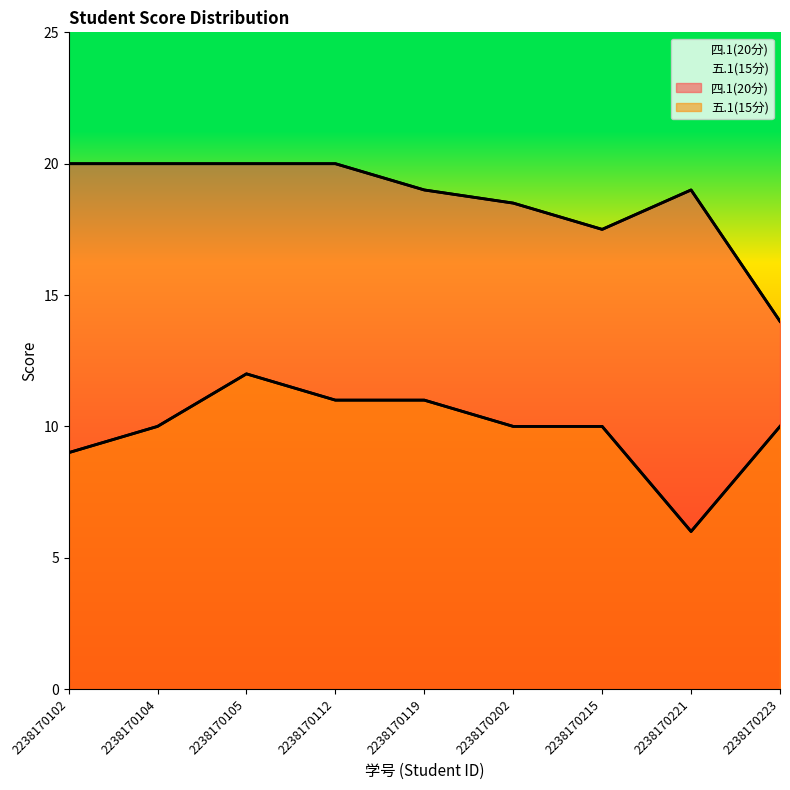

True or false: 四.1(20分) and 五.1(15分) cross at least once.

False